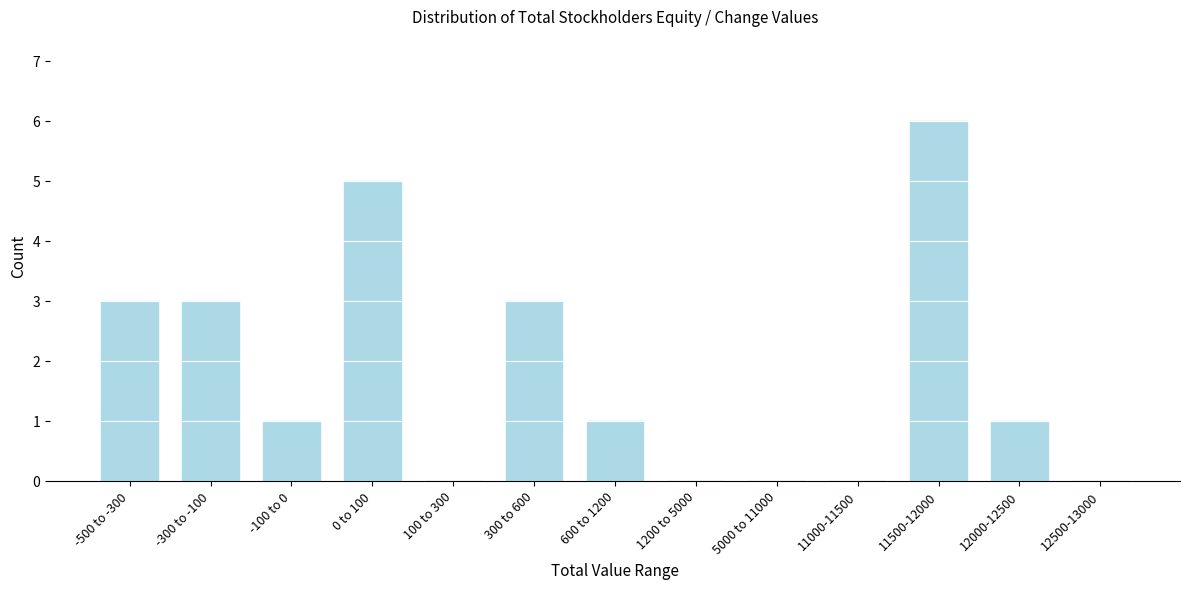

Reading left to right, list all the values displayed in this chart.

-500 to -300=3	-300 to -100=3	-100 to 0=1	0 to 100=5	100 to 300=0	300 to 600=3	600 to 1200=1	1200 to 5000=0	5000 to 11000=0	11000-11500=0	11500-12000=6	12000-12500=1	12500-13000=0